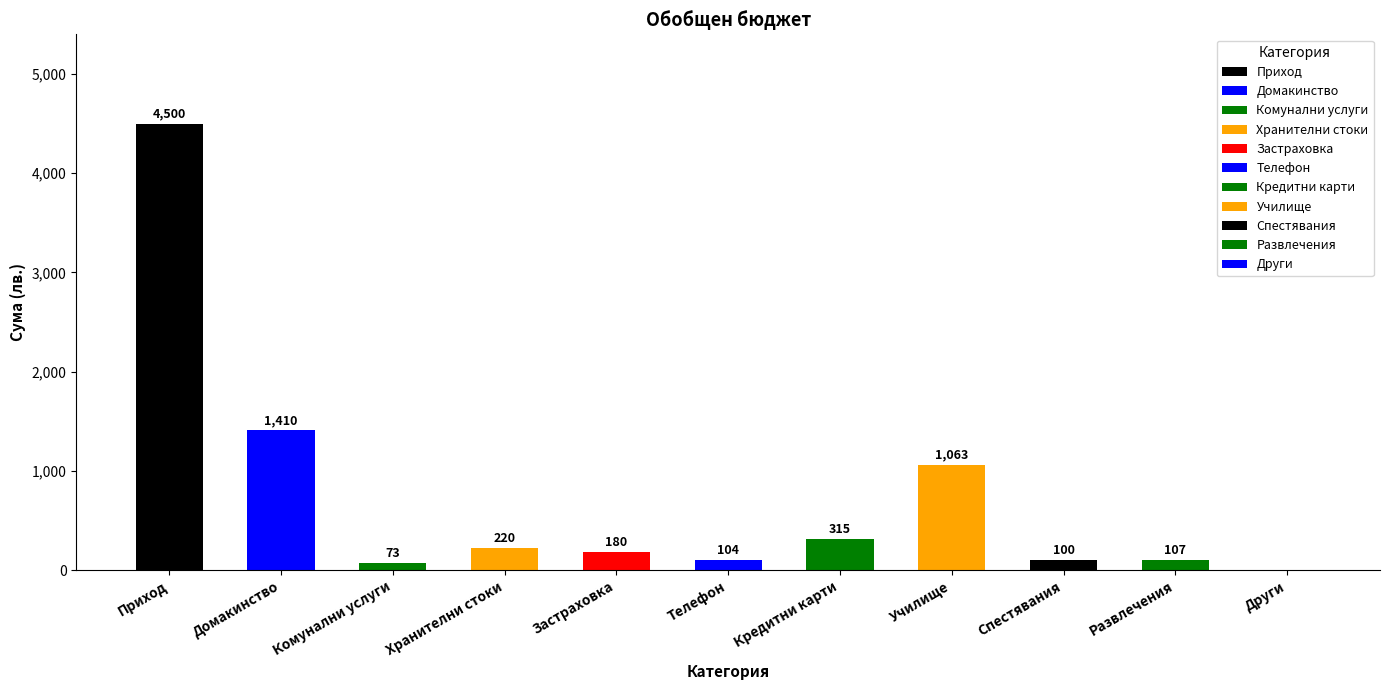

Which has a higher value, Кредитни карти or Хранителни стоки?

Кредитни карти